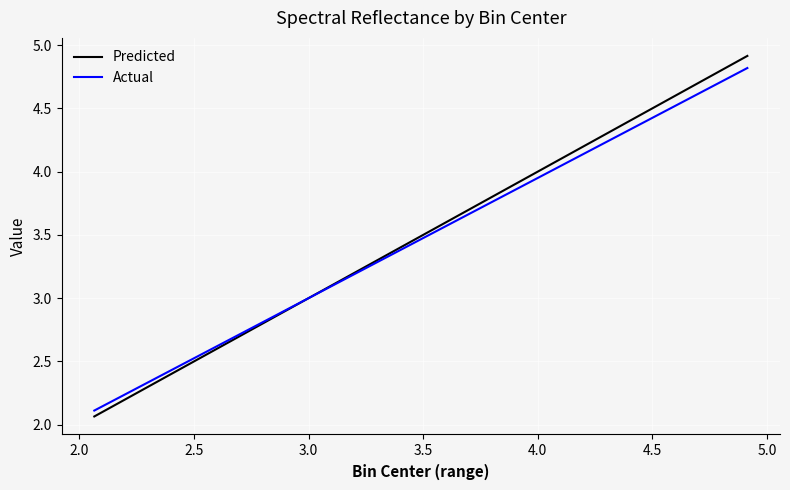

What is the highest value of the Predicted series?

4.9